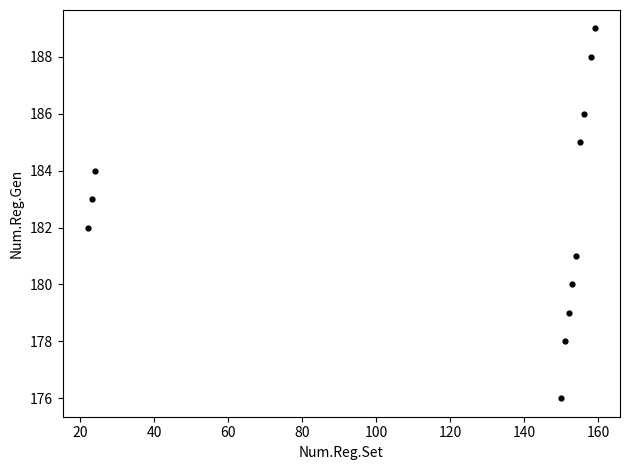

What is the average X value?

121